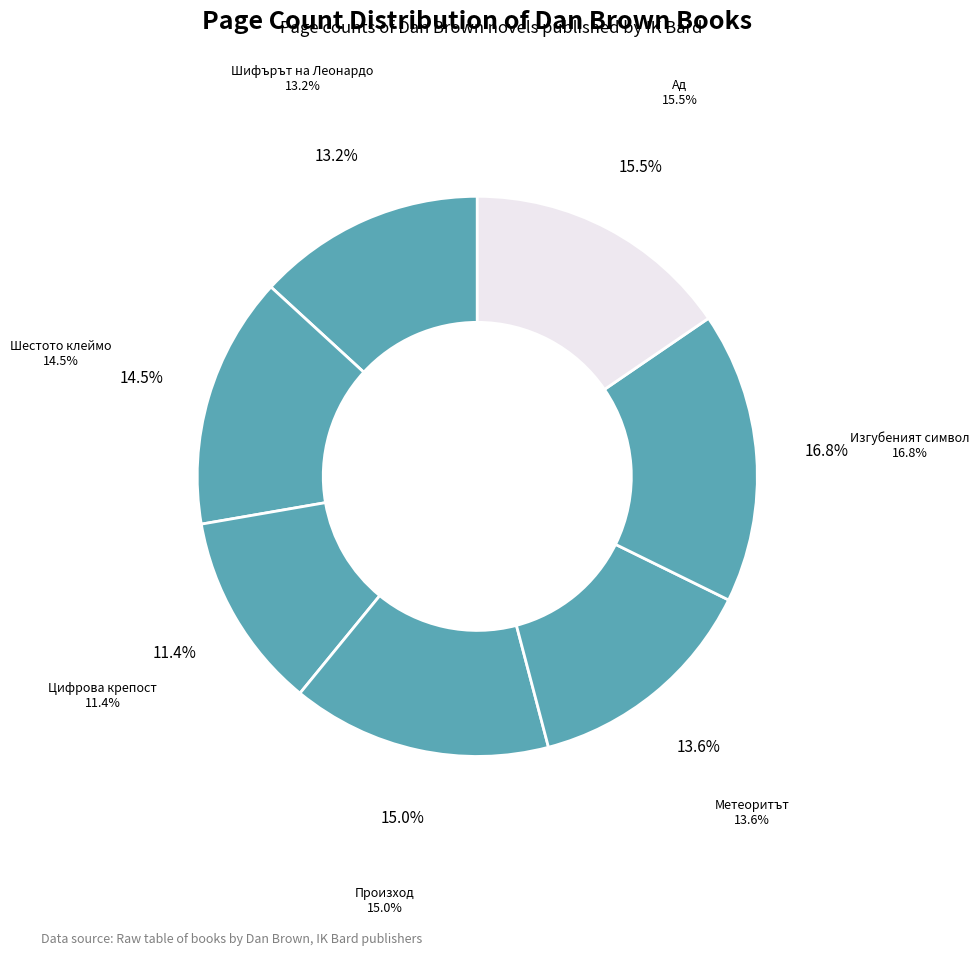

Rank the categories by value from lowest to highest.

Цифрова крепост, Шифърът на Леонардо, Метеоритът, Шестото клеймо, Произход, Ад, Изгубеният символ